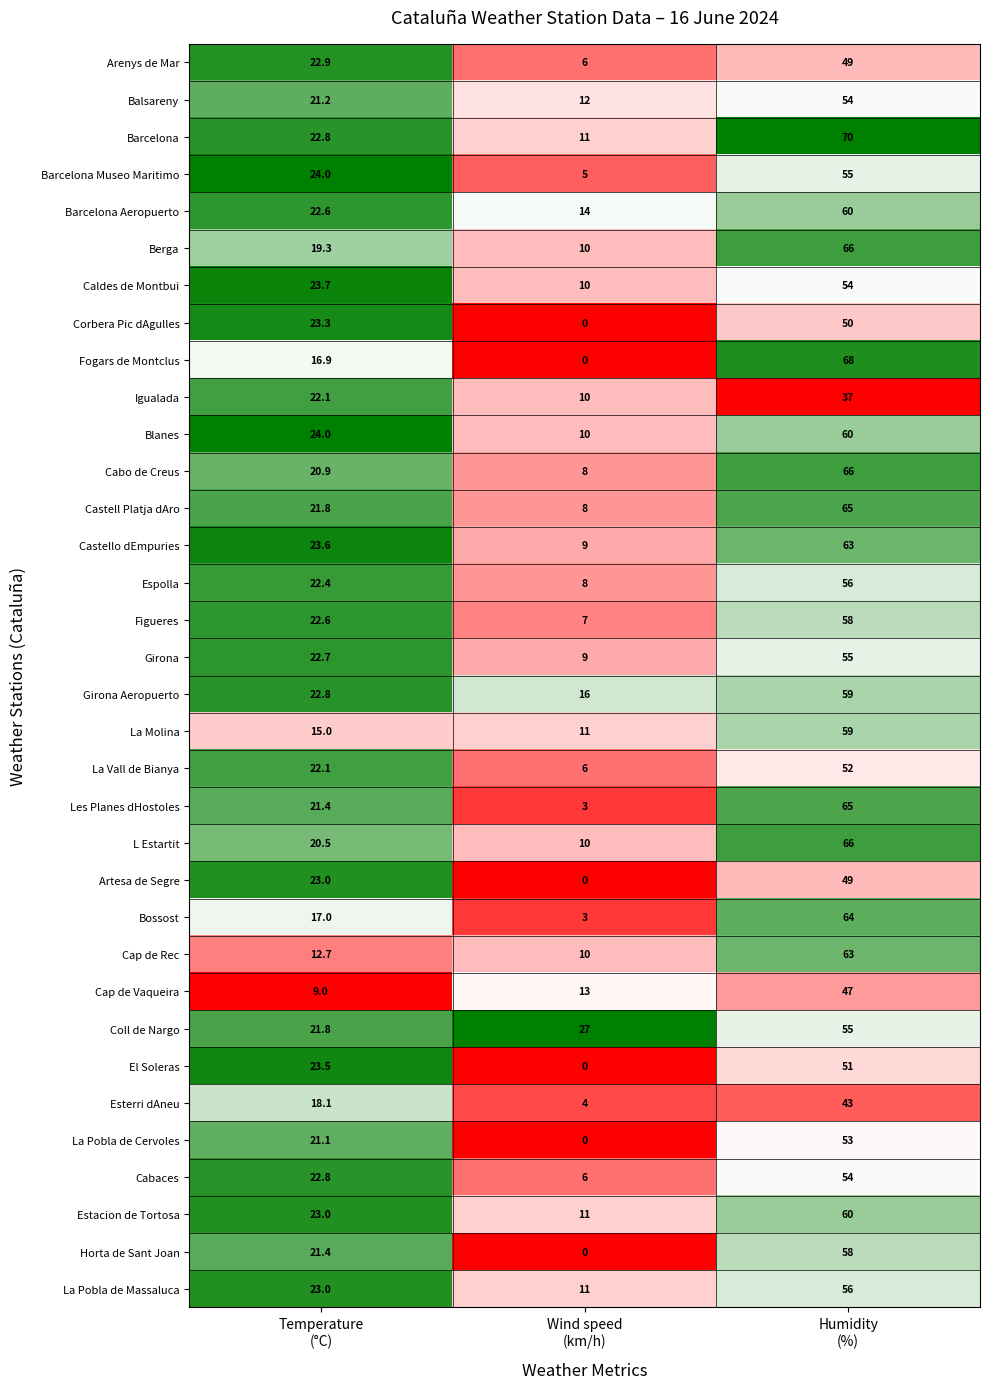

What is the sum of all Espolla values?

86.4